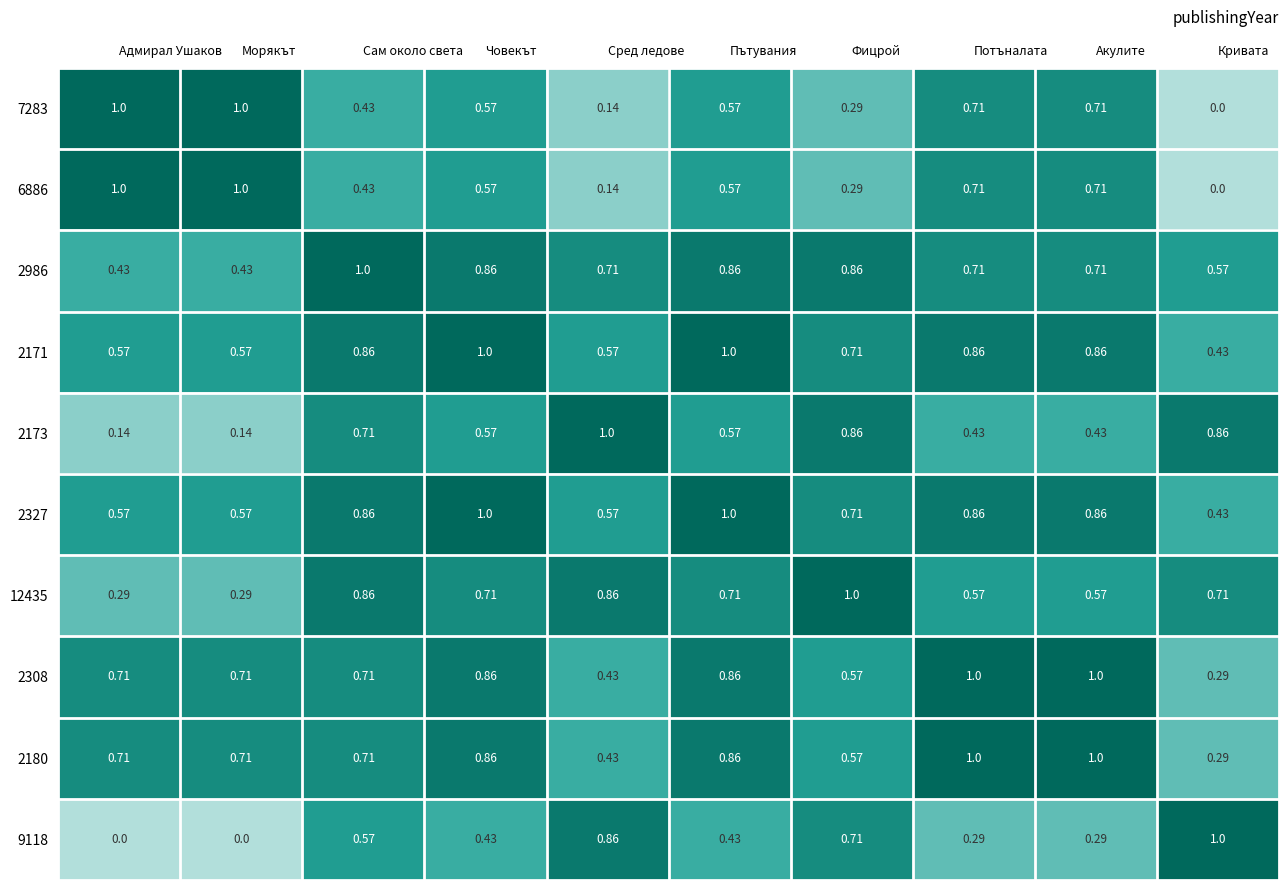

What is the total value across all series at Адмирал Ушаков?

5.4